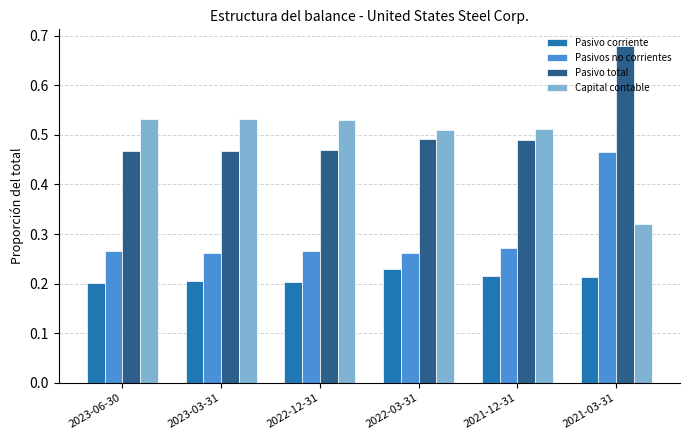

At how many categories does at least one series exceed 0?

6